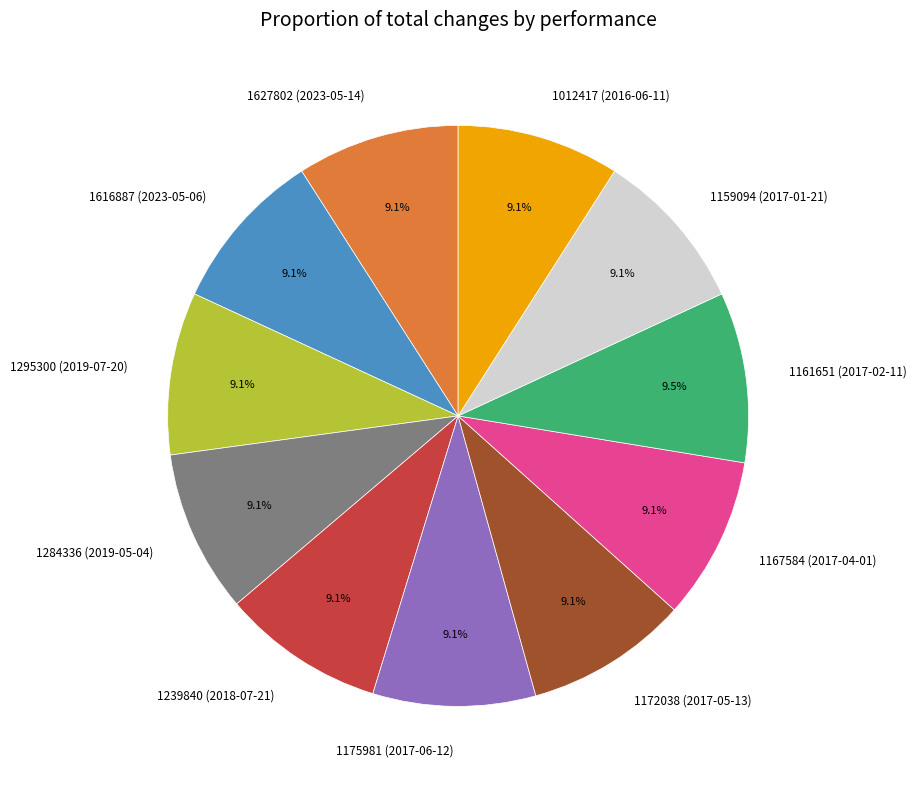

Approximately how many times larger is the value at 1284336 (2019-05-04) compared to 1616887 (2023-05-06)?

1.0